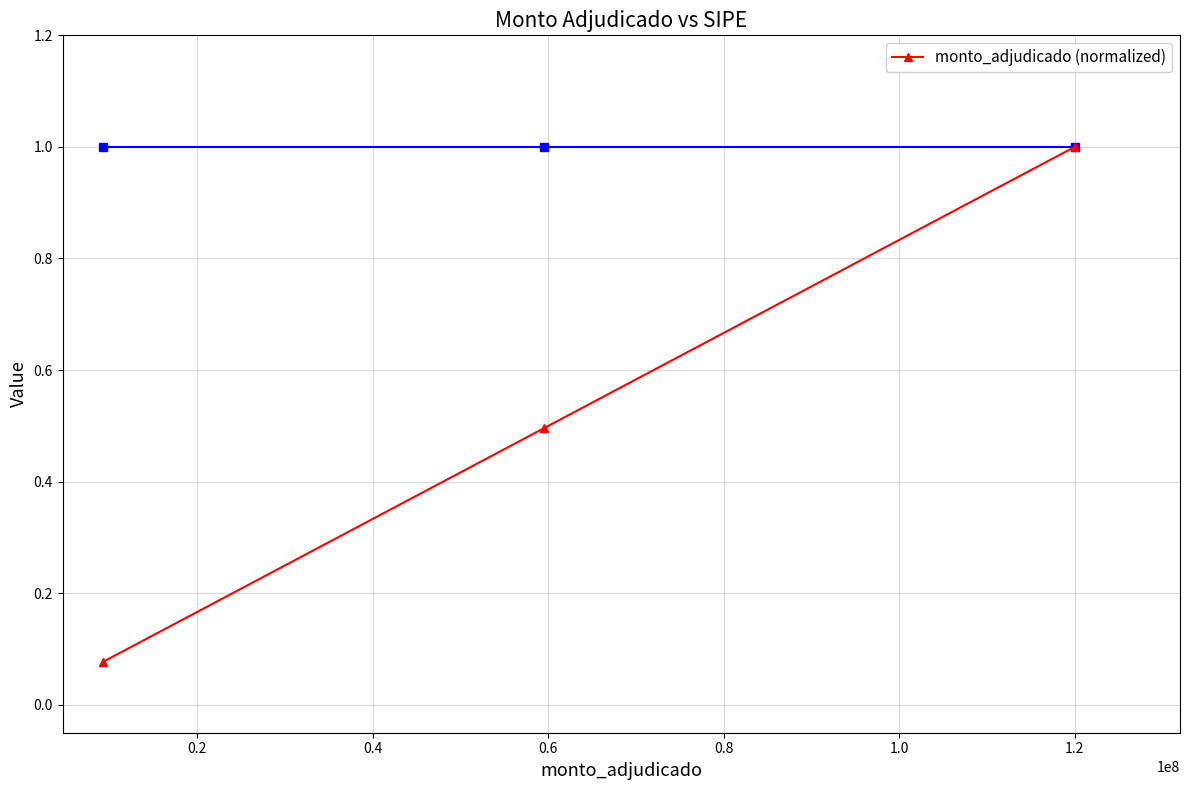

What is the difference between the second highest and minimum values?

0.4